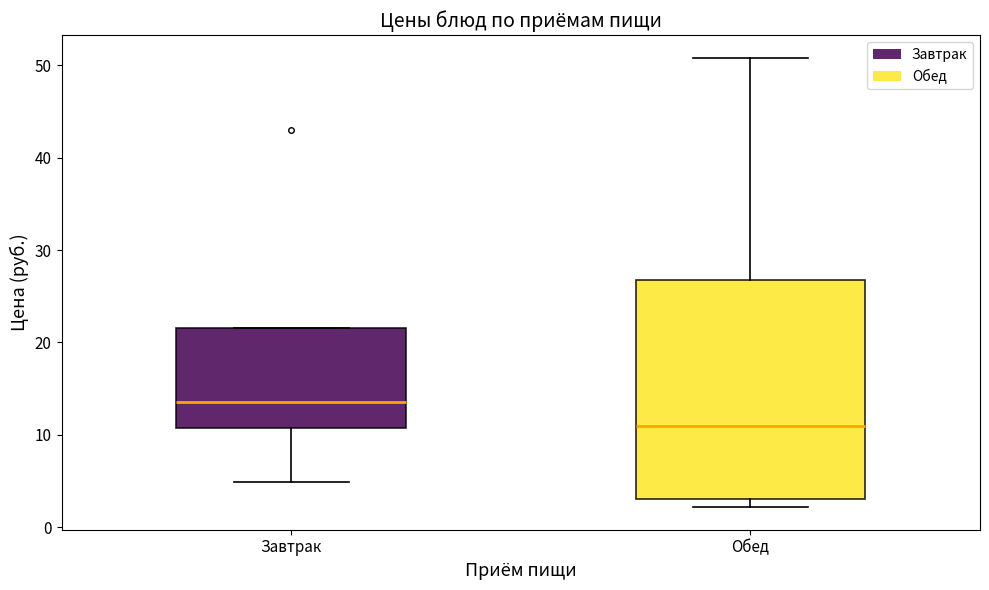

Which box's median line is the highest?

Завтрак